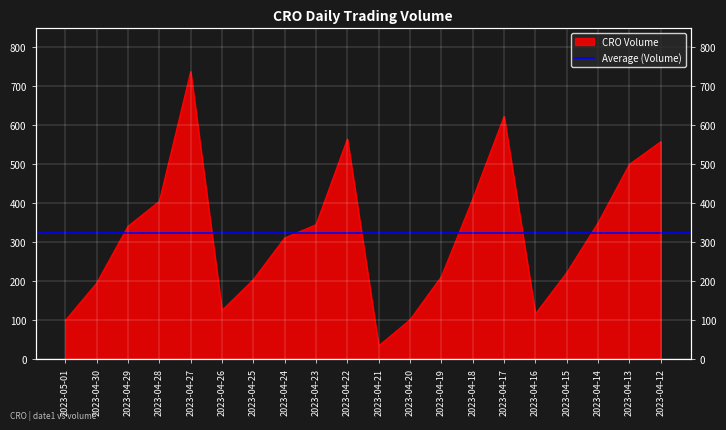

What position from the right is 2023-04-15?

4